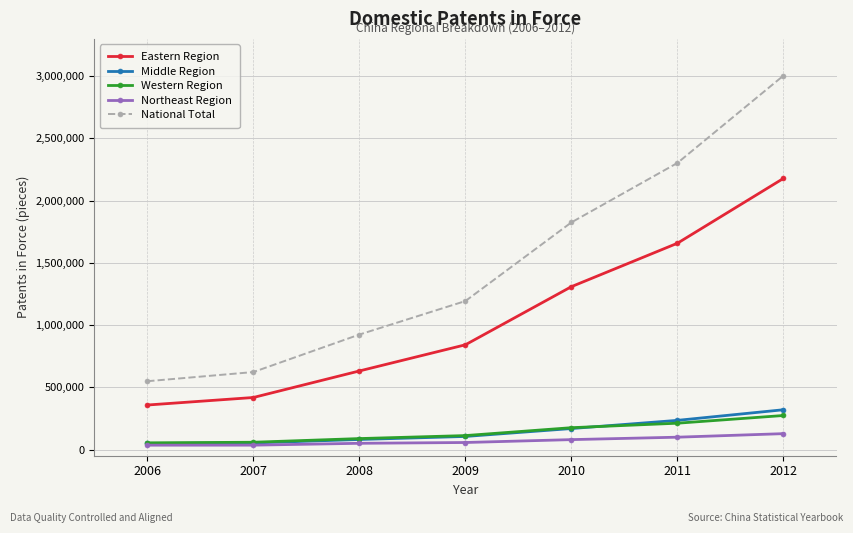

What is the difference between the Middle Region values at 2012 and 2008?

239015